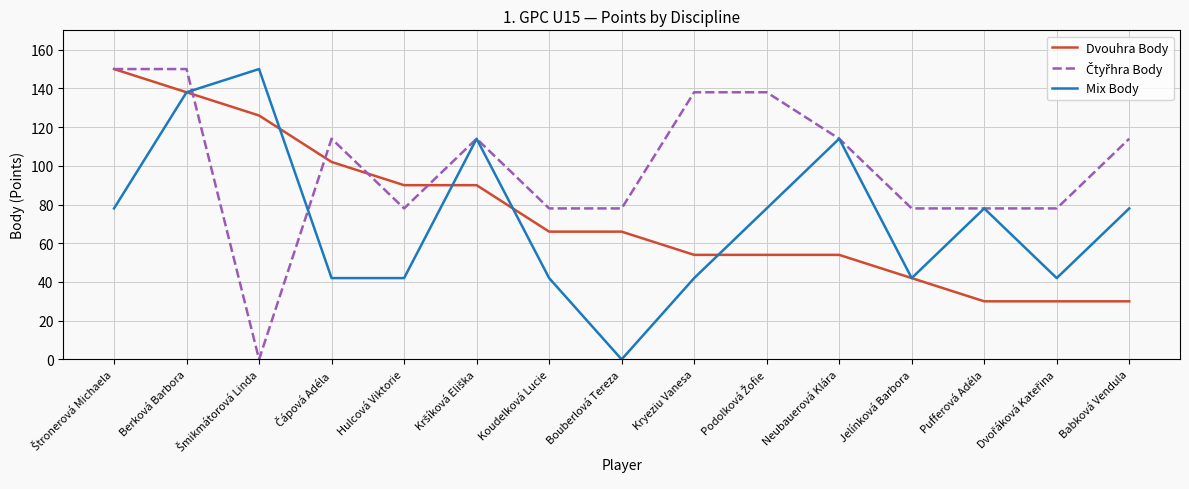

What position from the right is Jelínková Barbora?

4